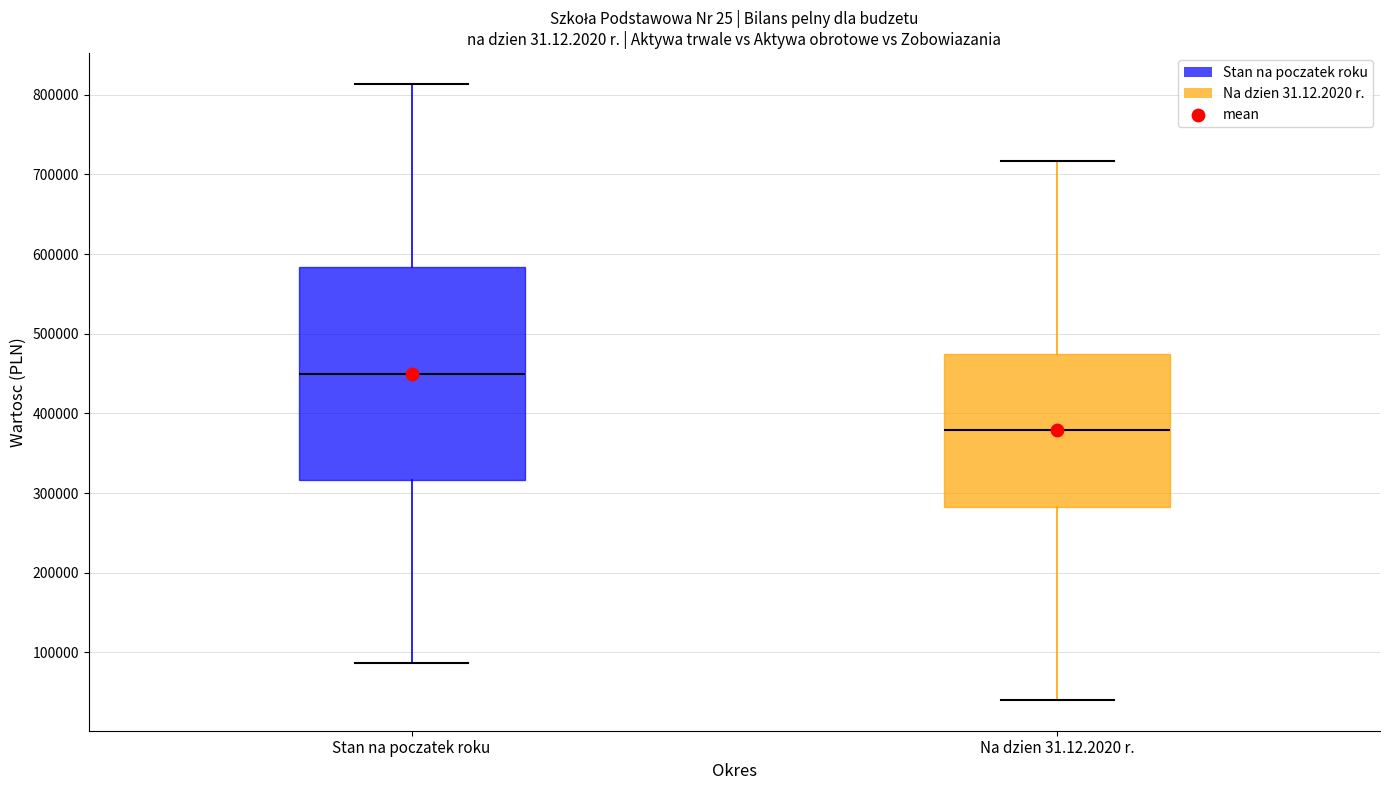

Where is the upper edge of the box for Na dzien 31.12.2020 r. on the y-axis? The values are not printed on the chart, so give them approximately, as read against the axis.

470000